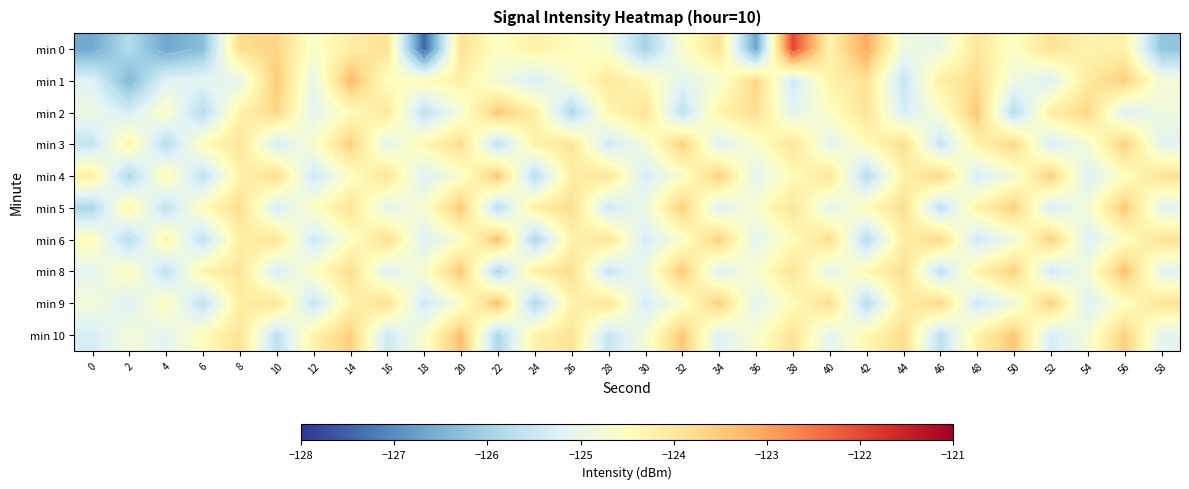

What is the difference between the maximum and minimum values in the min 0 series?

5.5